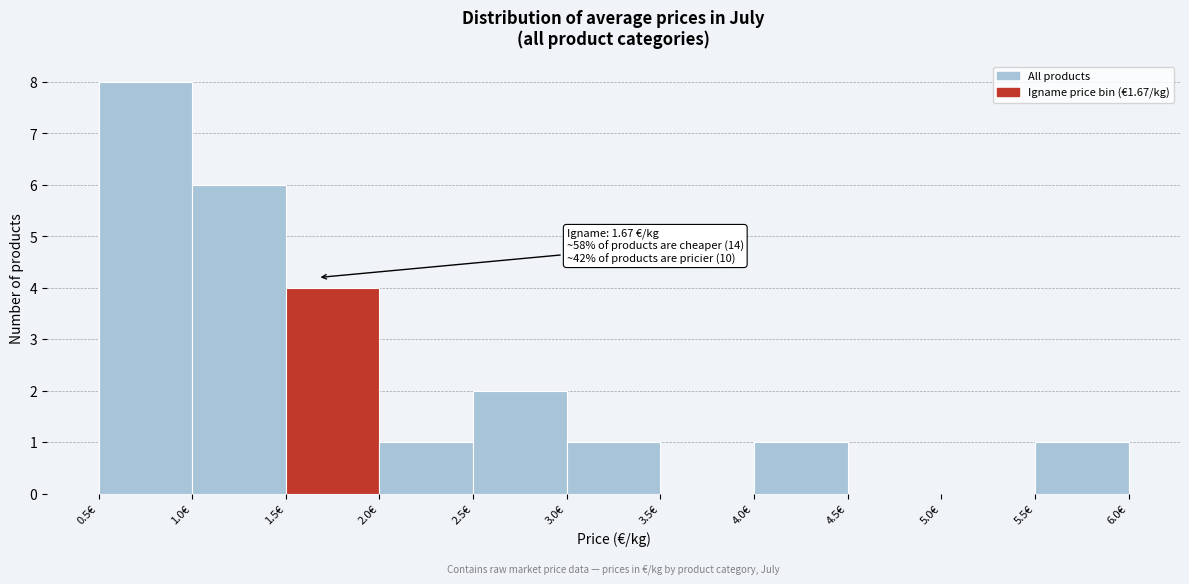

Which range on the x-axis has the tallest bar?

0.5 to 1.0